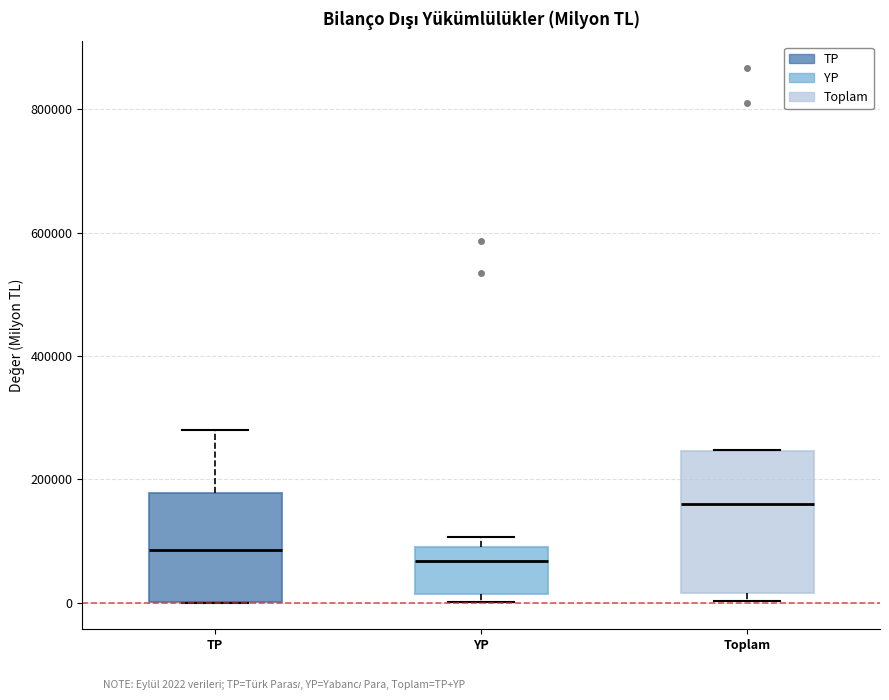

Which box's median line is the highest?

Toplam